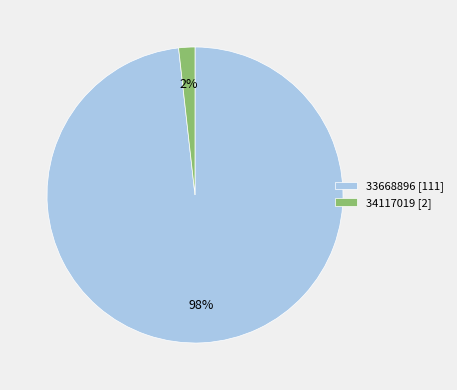

Which category has the biggest portion of the pie?

33668896